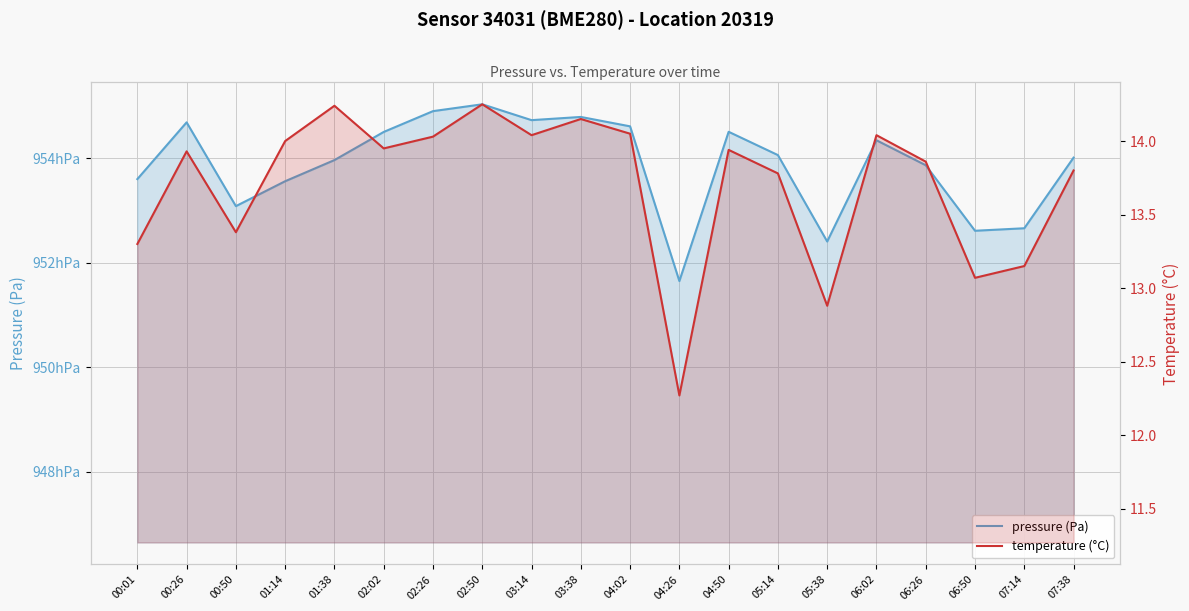

What is the difference between the second highest and minimum values in the temperature (°C) series?

2.0